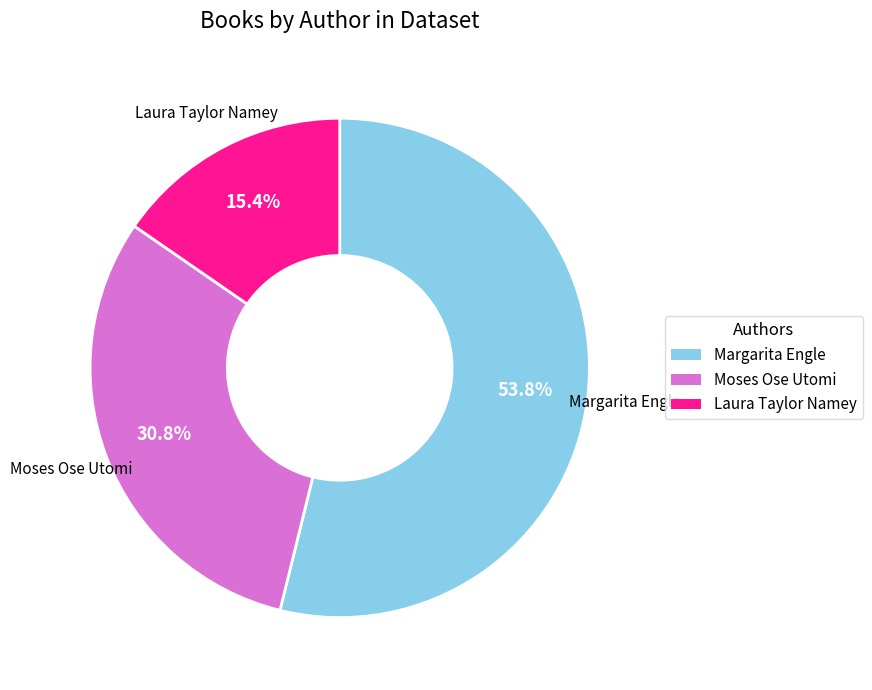

Is there a majority slice in this chart?

Yes